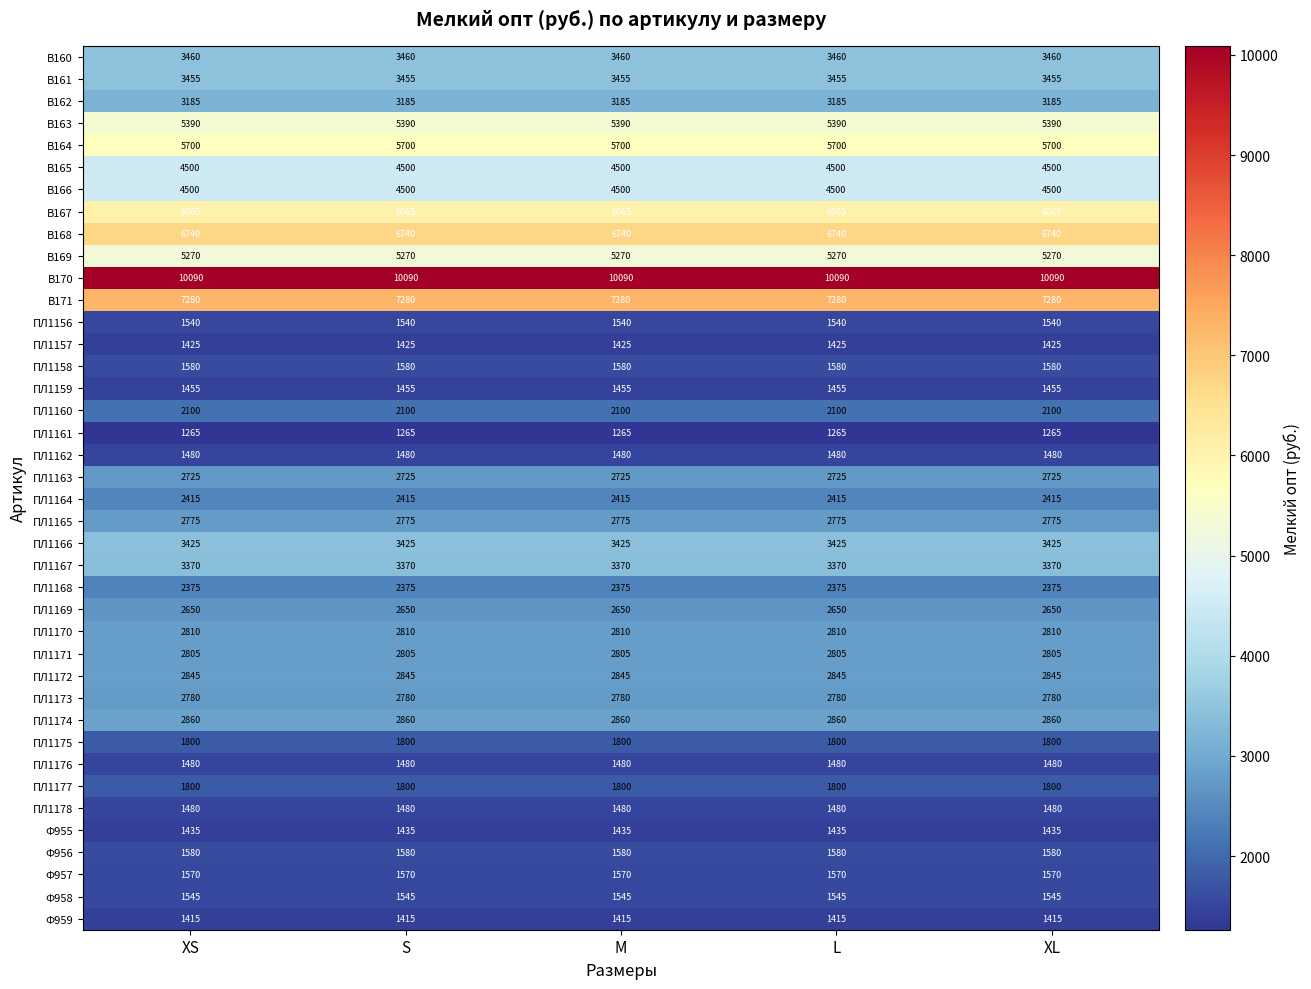

What is the approximate value of Ф958 at XS?

1545